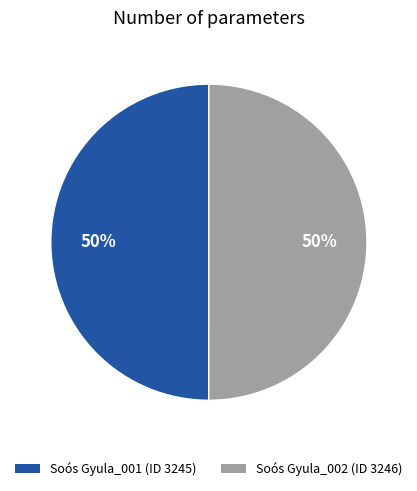

How many segments does this pie chart have?

2